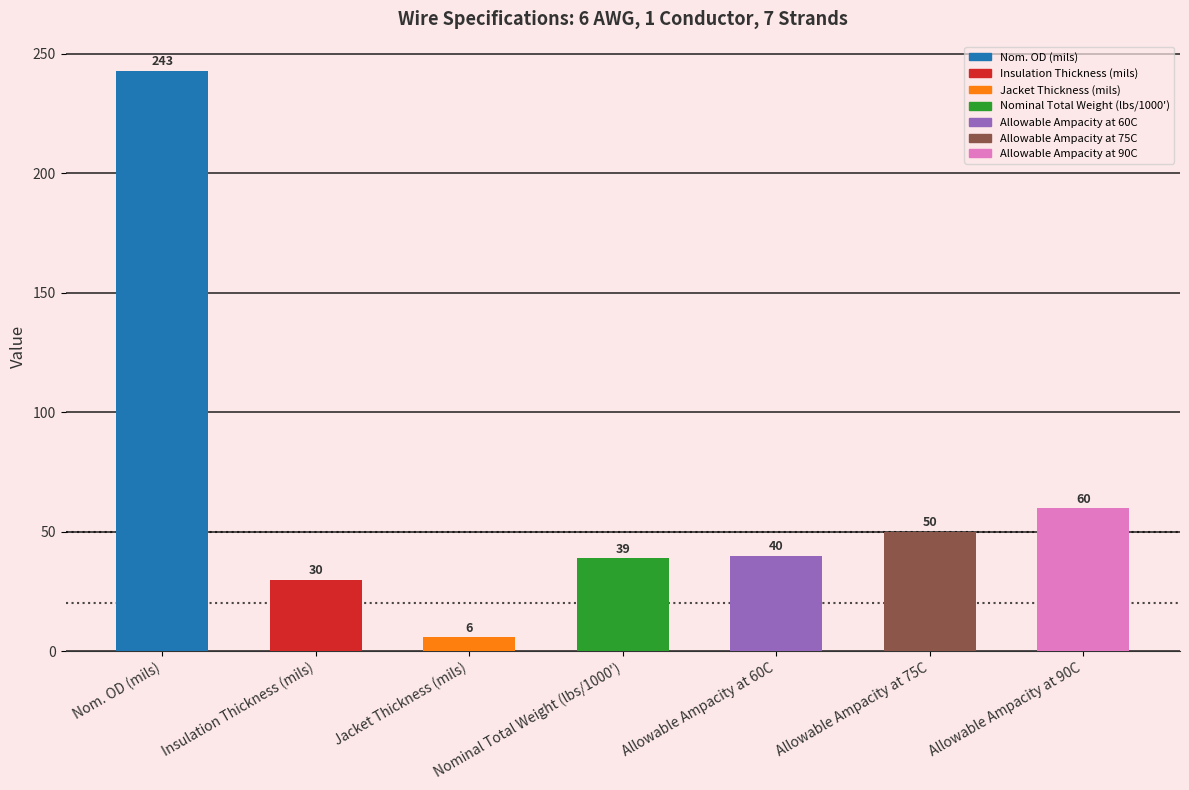

What is the difference between the second highest and minimum values?

54